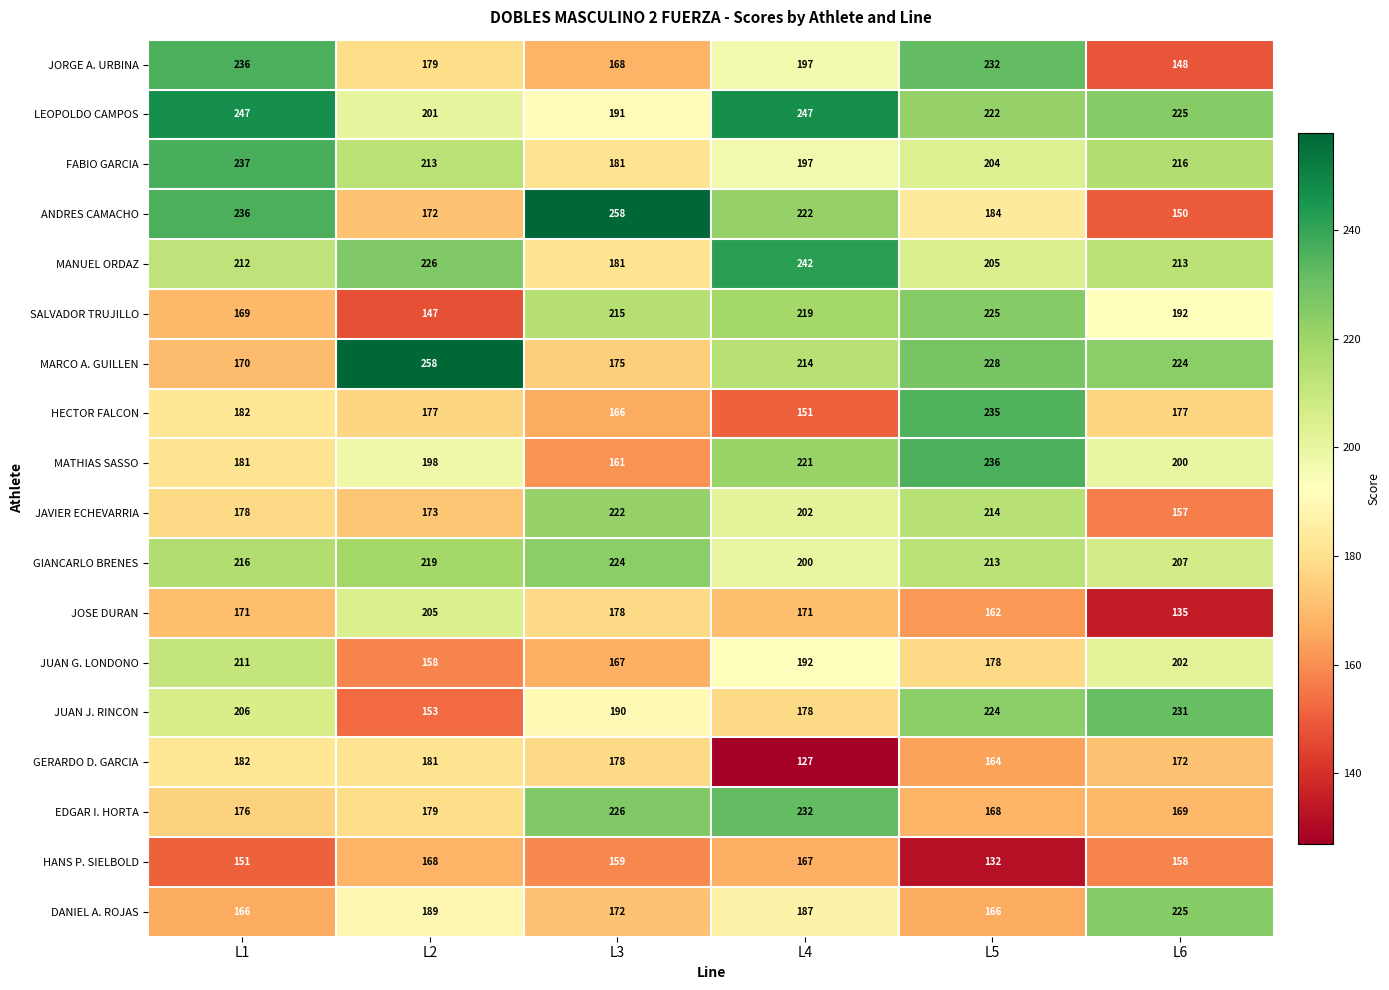

Where does the GERARDO D. GARCIA series first go above 178?

L1